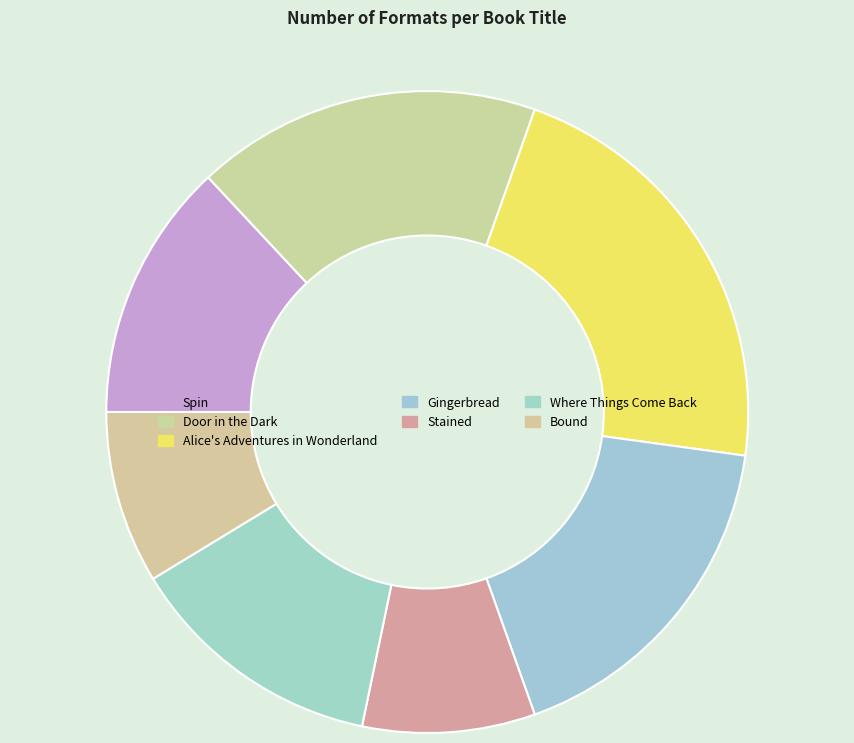

Is there a majority slice in this chart?

No